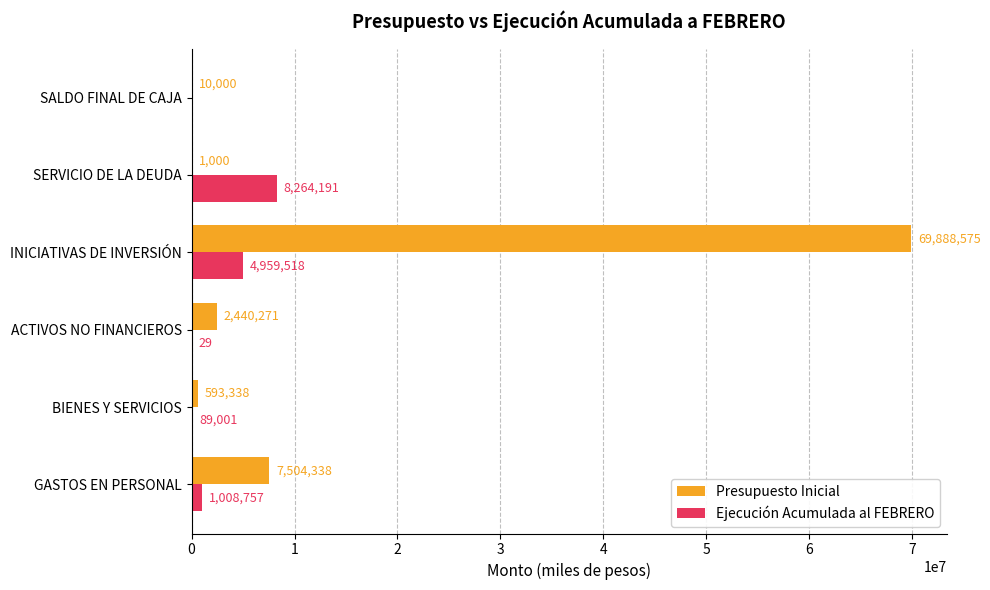

Between ACTIVOS NO FINANCIEROS and SALDO FINAL DE CAJA, which series saw the biggest shift?

Presupuesto Inicial